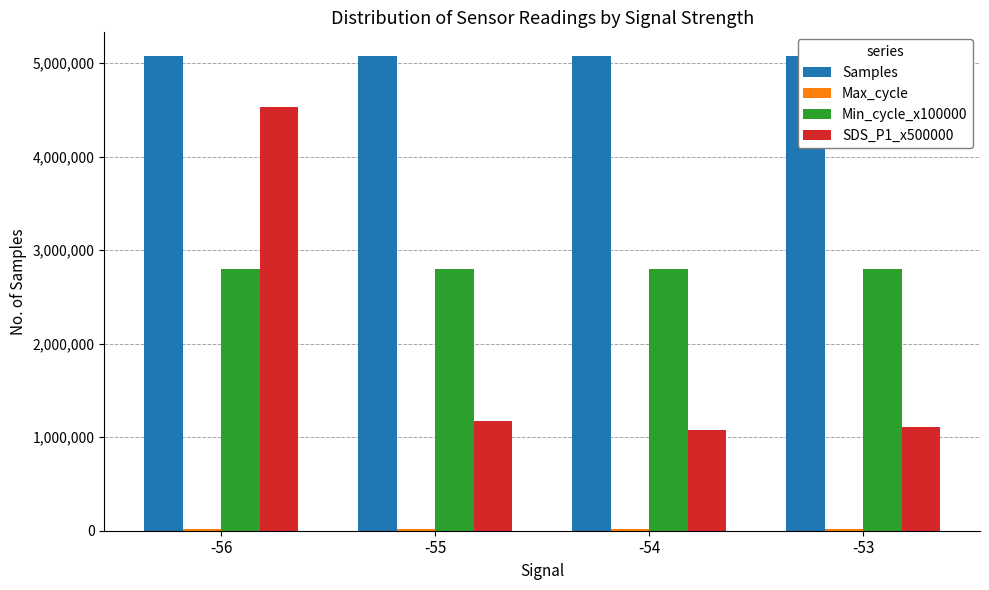

Reading left to right, what are all the values shown in this chart?

Samples: -56=5076260	-55=5076515	-54=5076534	-53=5076160
Max_cycle: -56=20436	-55=20501	-54=20044	-53=20387
Min_cycle_x100000: -56=2800000	-55=2800000	-54=2800000	-53=2800000
SDS_P1_x500000: -56=4535000	-55=1175000	-54=1075000	-53=1110000